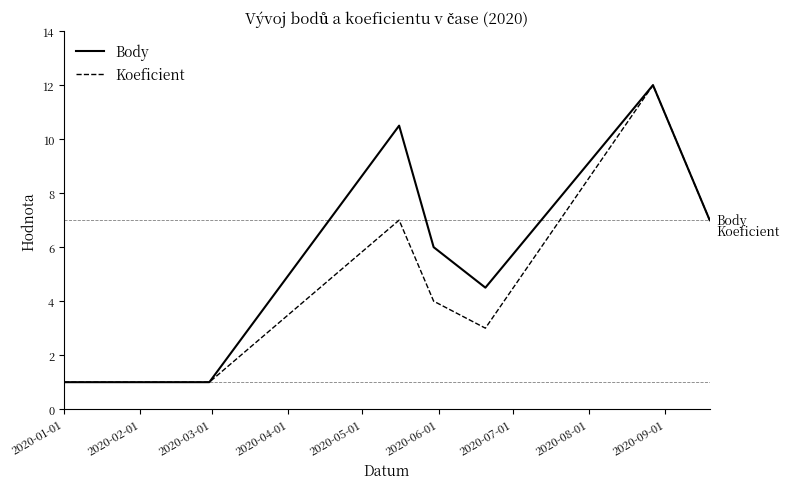

Which series has the largest total across all categories?

Body